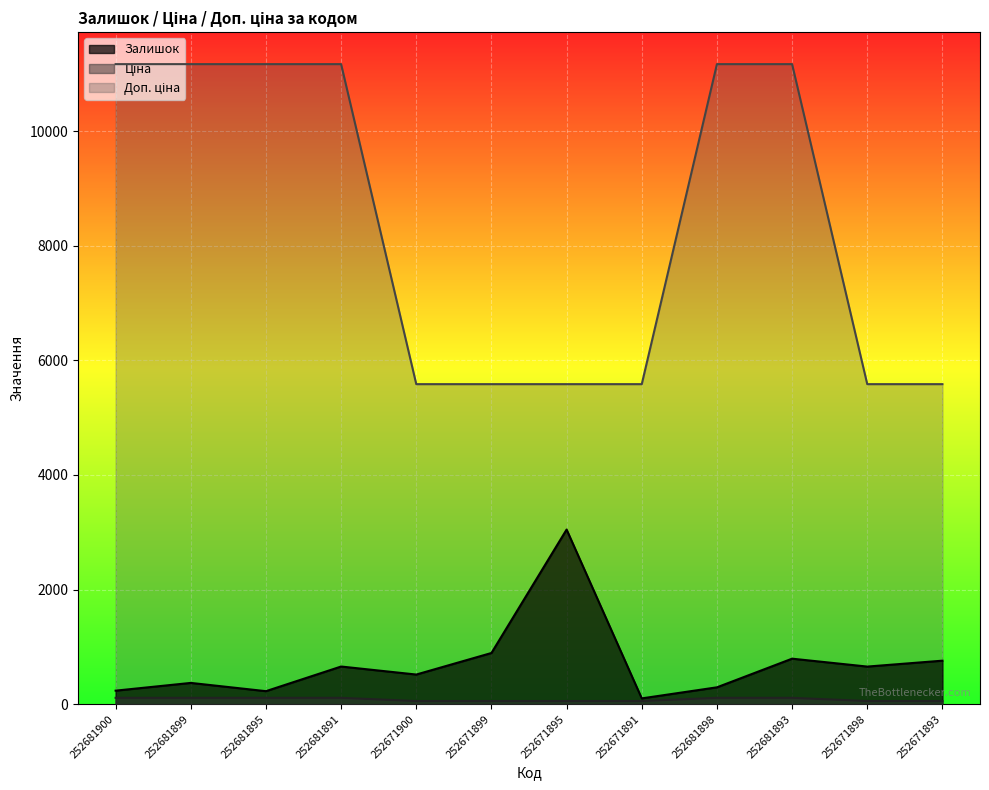

Reading left to right, transcribe all the data shown in this chart.

Залишок: 237.0	372.0	228.0	658.0	518.0	894.0	3048.0	102.0	295.0	795.0	657.0	760.0
Ціна: 111.7	111.7	111.7	111.7	55.9	55.9	55.9	55.9	111.7	111.7	55.9	55.9
Доп. ціна: 11169.0	11169.0	11169.0	11169.0	5585.0	5585.0	5585.0	5585.0	11169.0	11169.0	5585.0	5585.0